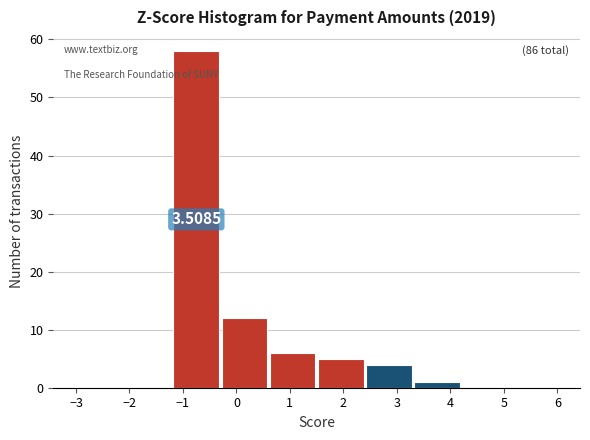

Which range on the x-axis has the tallest bar?

-1.2 to -0.3